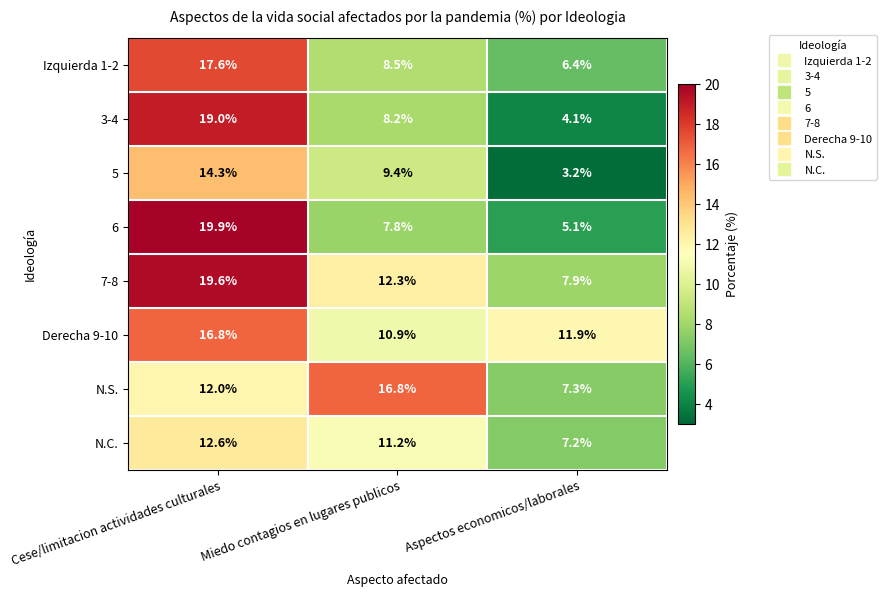

What is the sum of all 7-8 values?

39.8